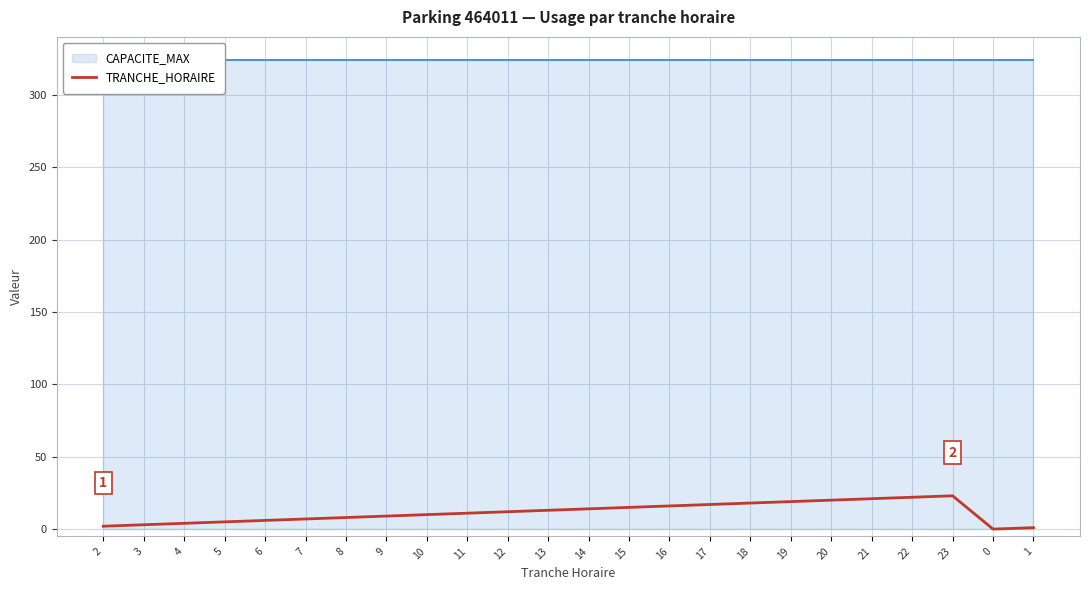

List the labels in order of value, largest first.

23, 22, 21, 20, 19, 18, 17, 16, 15, 14, 13, 12, 11, 10, 9, 8, 7, 6, 5, 4, 3, 2, 1, 0